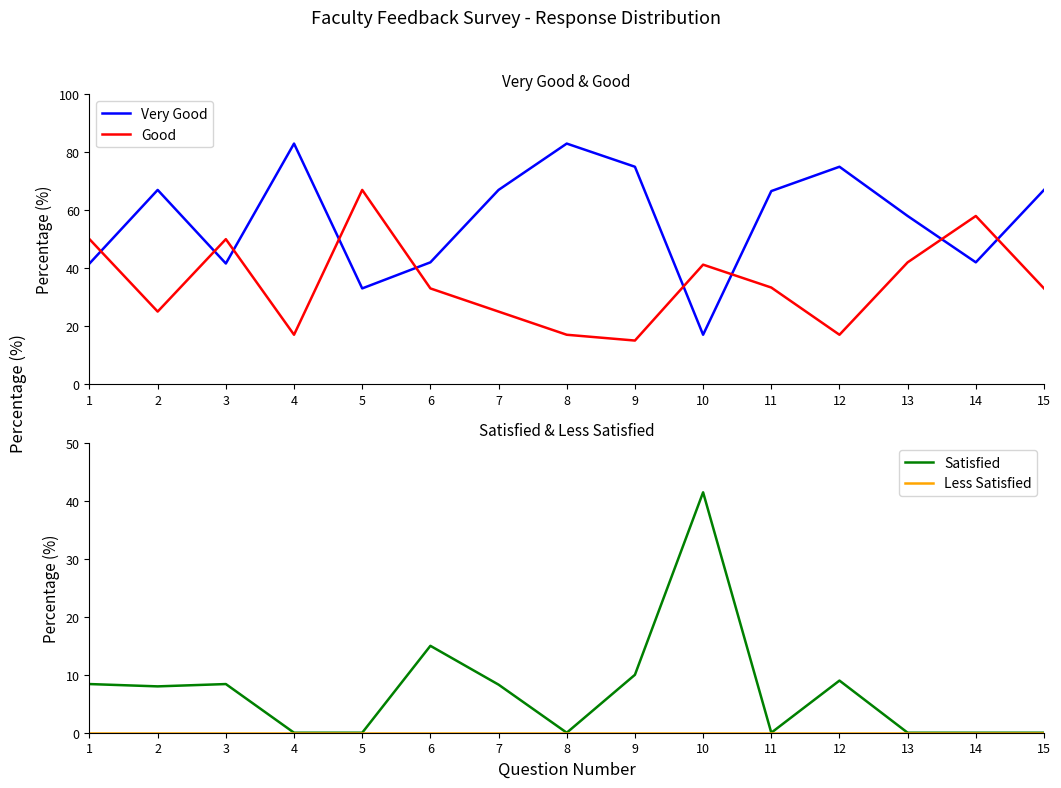

At 9, list the series in order from smallest to largest.

Less Satisfied, Satisfied, Good, Very Good